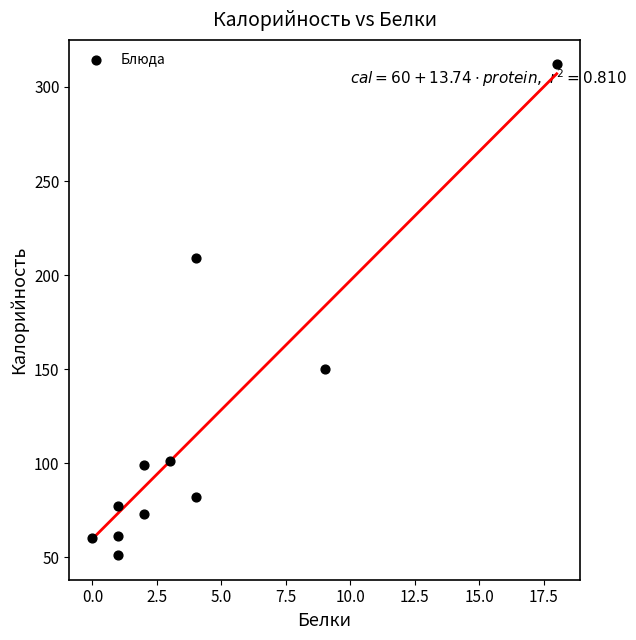

What Y value in the scatter plot is closest to 181?

209